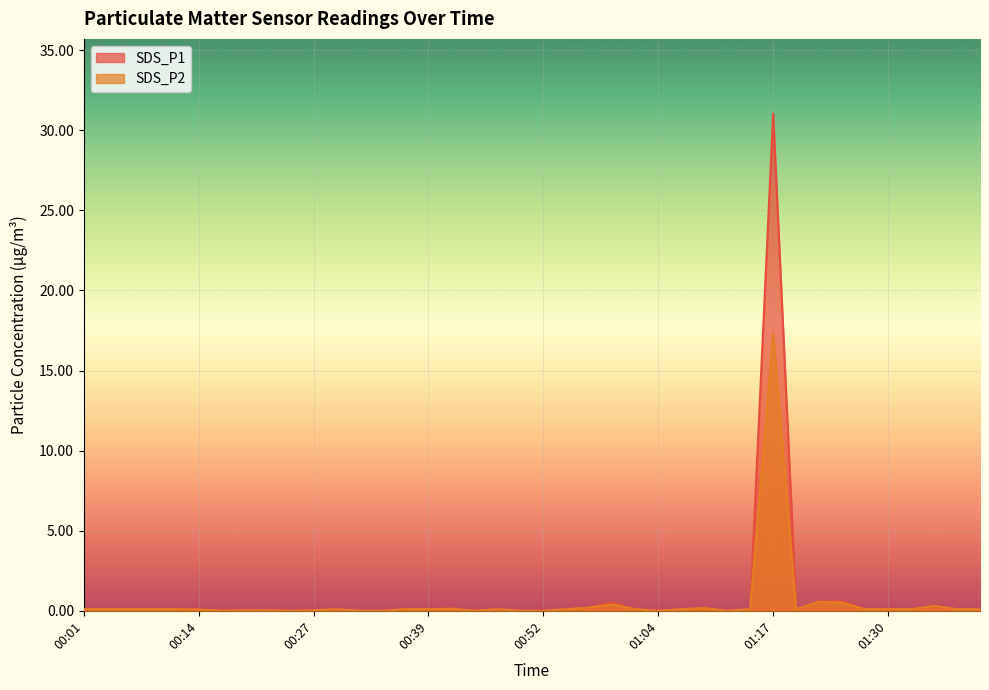

True or false: SDS_P2 and SDS_P1 cross at least once.

False